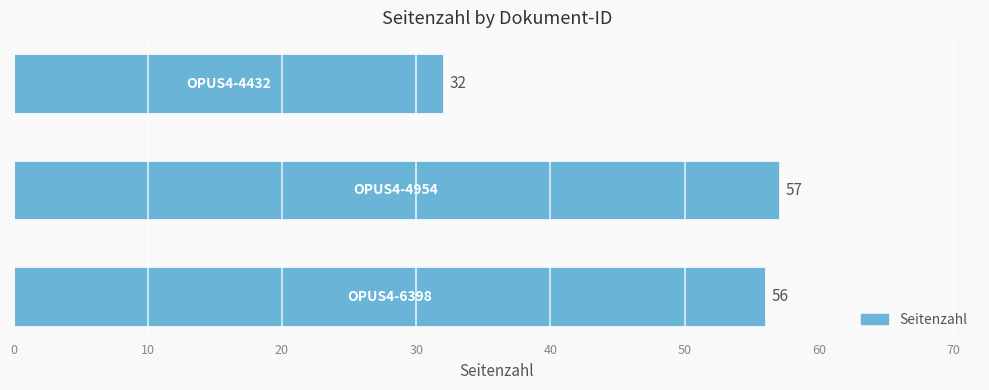

Count the number of categories in the chart.

3